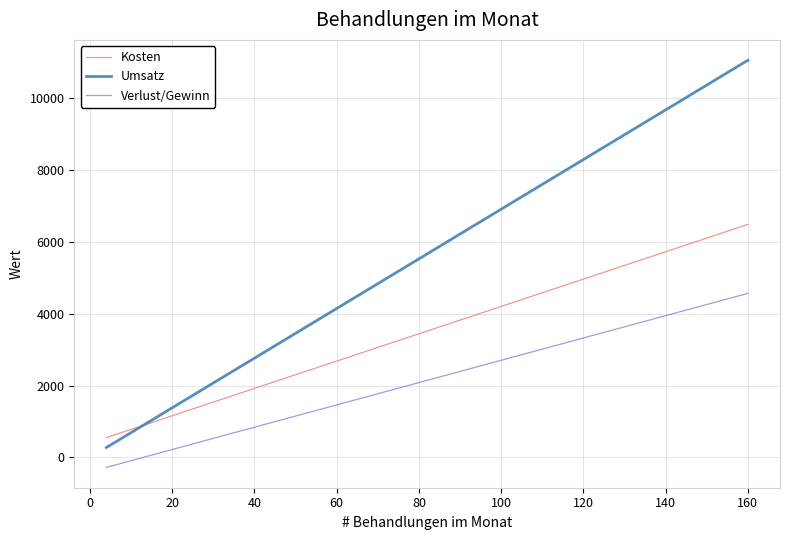

List the series in order of their peak value, highest first.

Umsatz, Kosten, Verlust/Gewinn